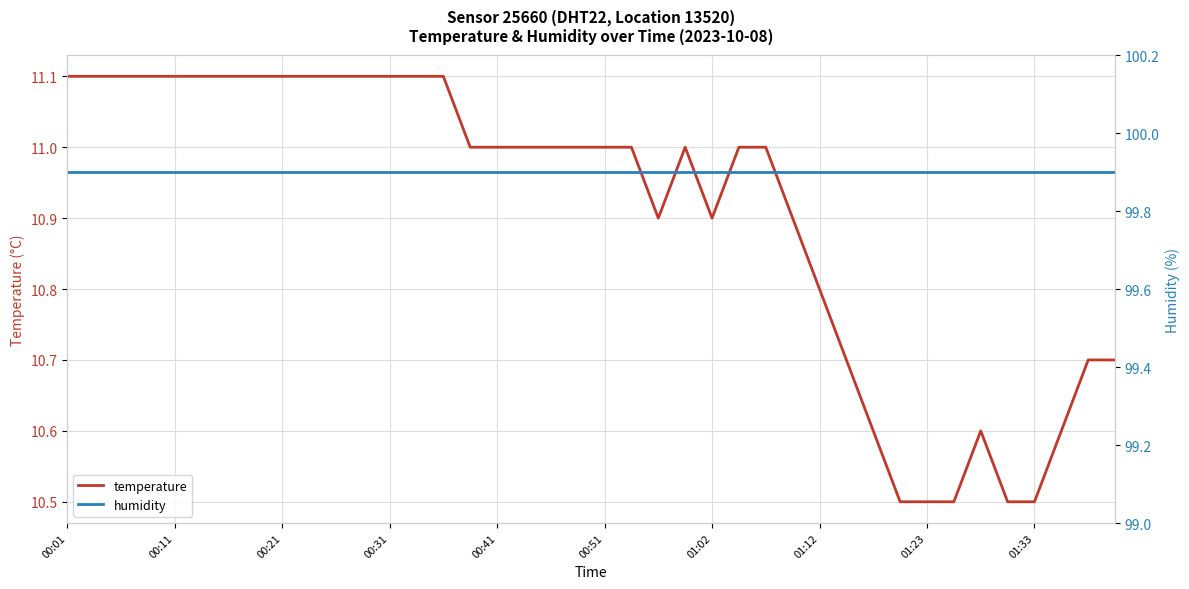

At which category is the sum across all series the highest?

00:01